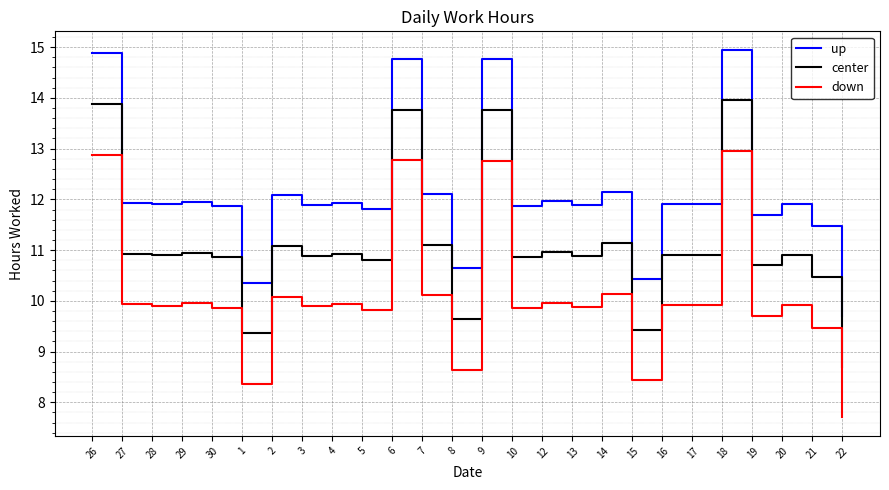

Is the value of down at 17 greater than the value of up at 14?

No